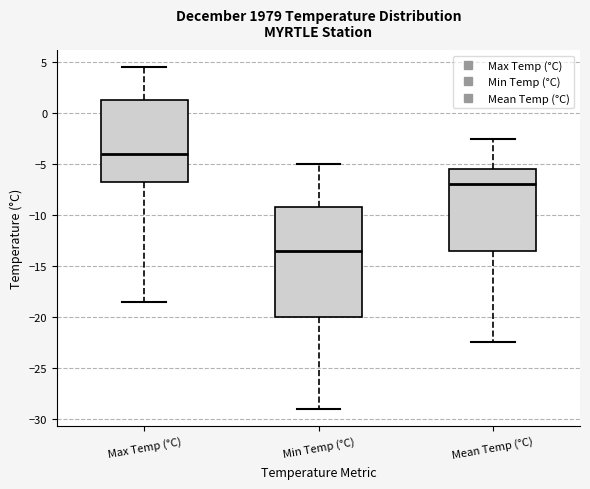

Reading left to right, transcribe this box plot: for each box, give where its median line is, the range the box spans, and where its two whiskers end, as read against the y-axis. The values are not printed on the chart, so give them approximately, as read against the axis.

Max Temp (°C): median -4.0, box -6.5 to 1.5, whiskers -18.5 to 4.5
Min Temp (°C): median -13.5, box -20.0 to -9.0, whiskers -29.0 to -5.0
Mean Temp (°C): median -7.0, box -13.5 to -5.5, whiskers -22.5 to -2.5